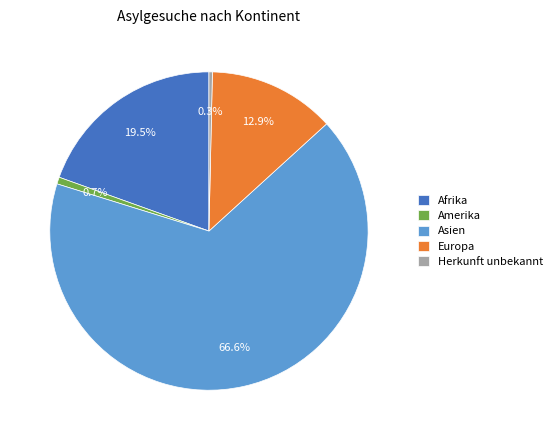

Which slice is the largest?

Asien